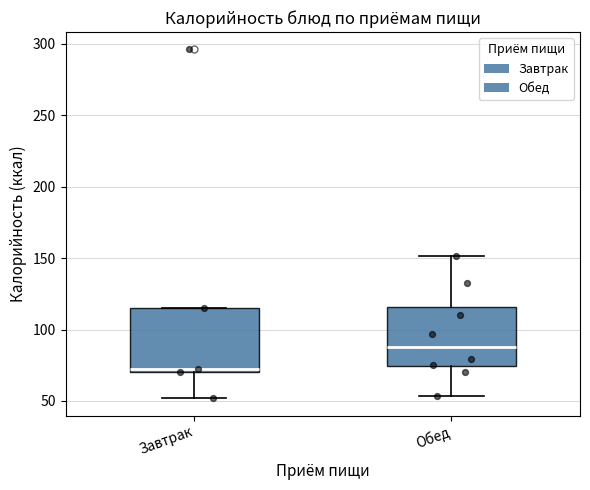

Which box's median line is the highest?

Обед